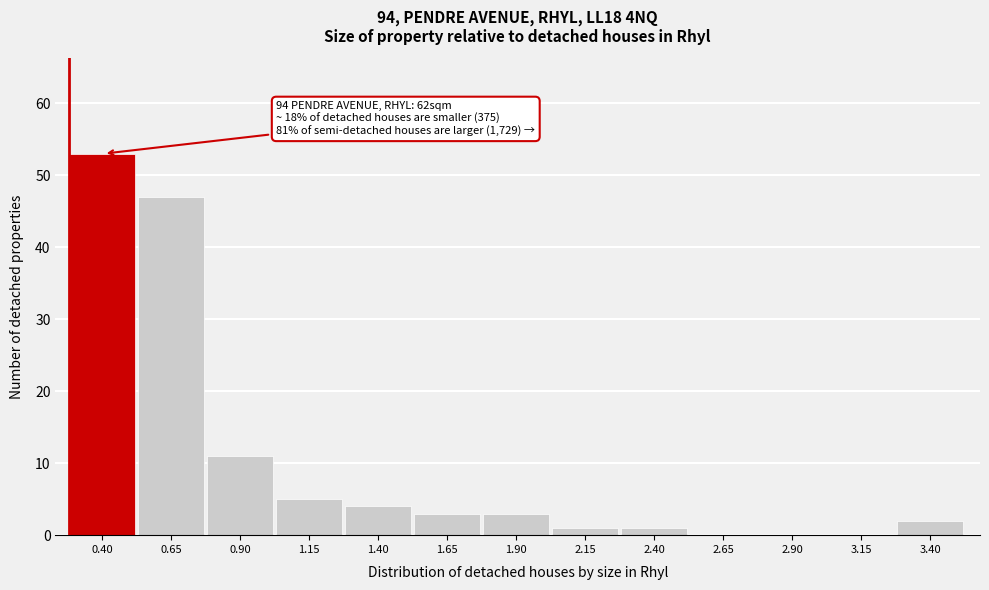

Reading right to left, transcribe all the data shown in this chart.

3.40=2	3.15=0	2.90=0	2.65=0	2.40=1	2.15=1	1.90=3	1.65=3	1.40=4	1.15=5	0.90=11	0.65=47	0.40=53